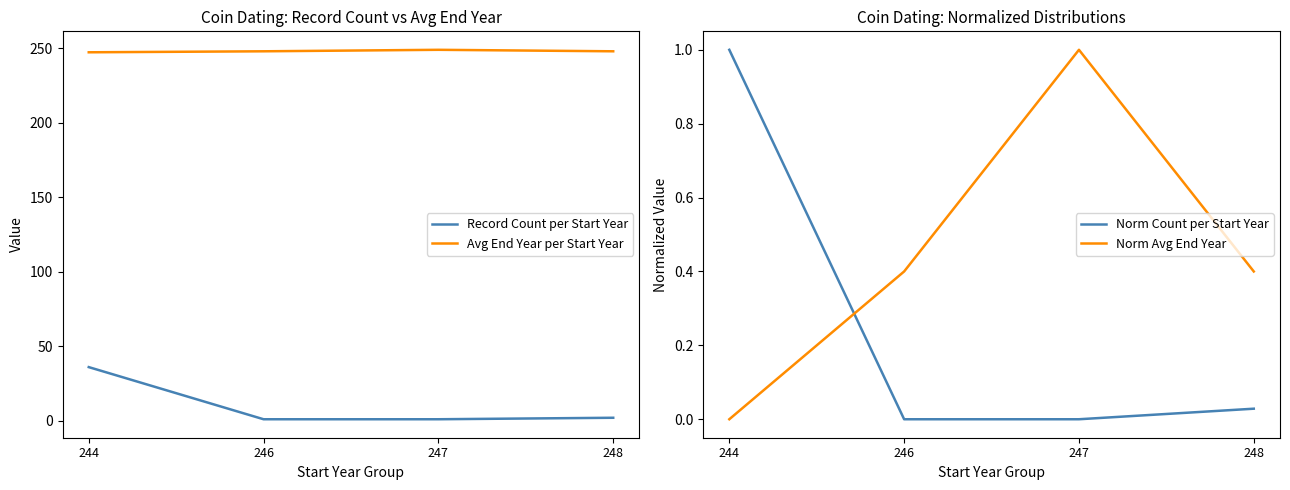

Between 246 and 248, which is larger?

248